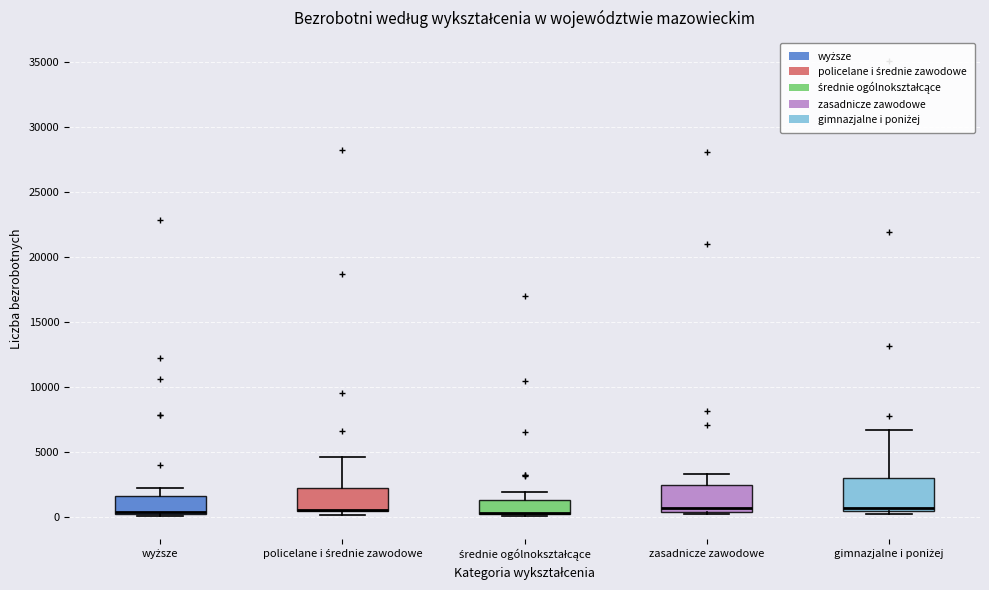

Reading left to right, read every box against the y-axis: the position of its median line, the range the box covers, and the ends of its whiskers. The values are not printed on the chart, so give them approximately, as read against the axis.

wyższe: median 500 (drawn on the box's lower edge), box 500 to 1500, whiskers 0 to 2000
policelane i średnie zawodowe: median 500 (drawn on the box's lower edge), box 500 to 2000, whiskers 0 to 4500
średnie ogólnokształcące: median 500 (drawn on the box's lower edge), box 500 to 1500, whiskers 0 to 2000
zasadnicze zawodowe: median 500 (just above the box's lower edge), box 500 to 2500, whiskers 0 to 3500
gimnazjalne i poniżej: median 500 (just above the box's lower edge), box 500 to 3000, whiskers 0 to 6500